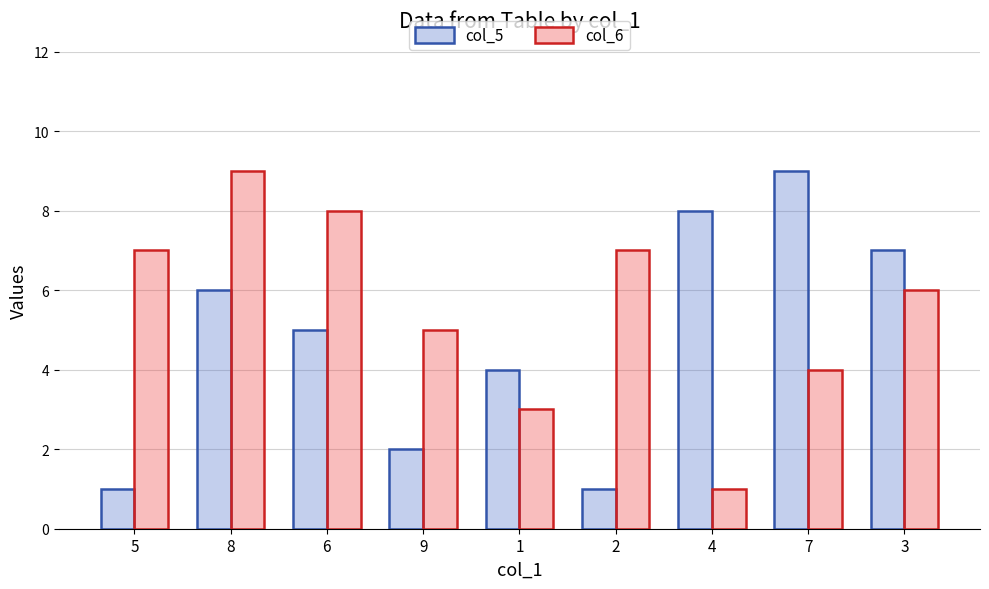

How many groups of bars are there?

9